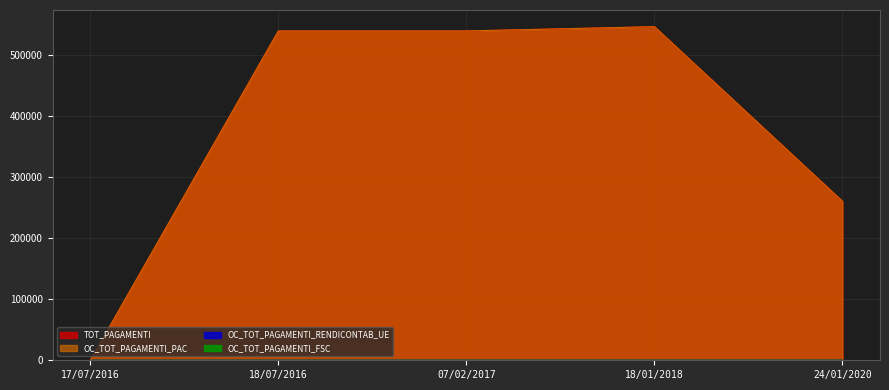

Reading left to right, extract all data points from this chart.

TOT_PAGAMENTI: 17/07/2016=0.0	18/07/2016=538496.1	07/02/2017=538496.1	18/01/2018=545496.1	24/01/2020=260000.0
OC_TOT_PAGAMENTI_PAC: 17/07/2016=0.0	18/07/2016=538496.1	07/02/2017=538496.1	18/01/2018=545496.1	24/01/2020=260000.0